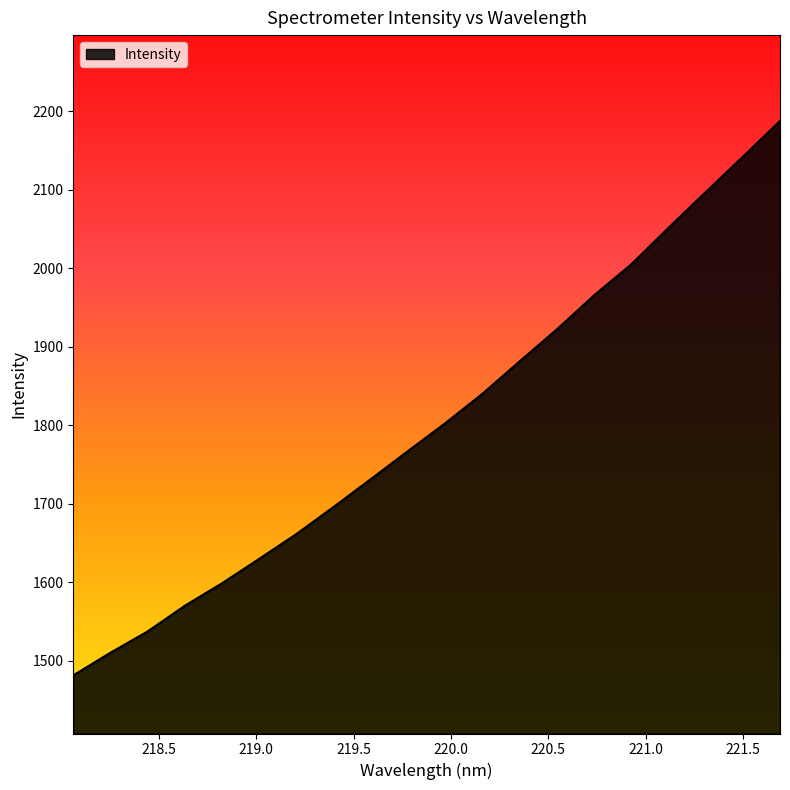

What is the difference between the maximum and minimum values?

706.2